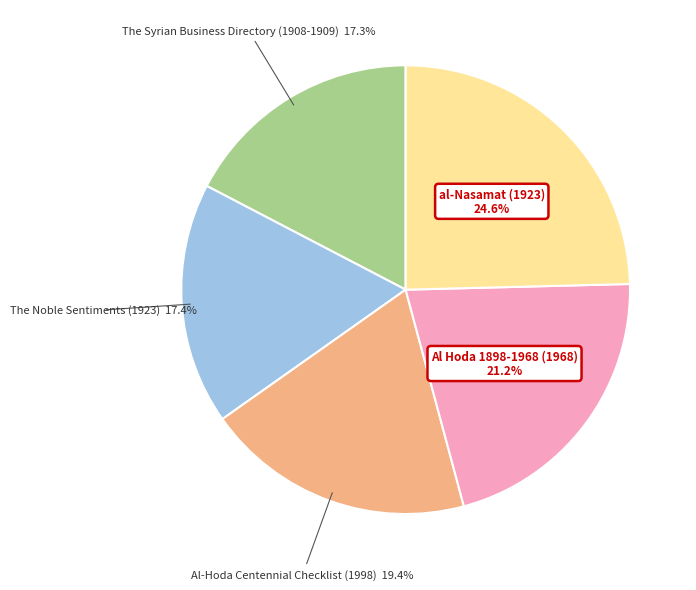

Is Al Hoda 1898-1968 (1968) the majority of the pie?

No